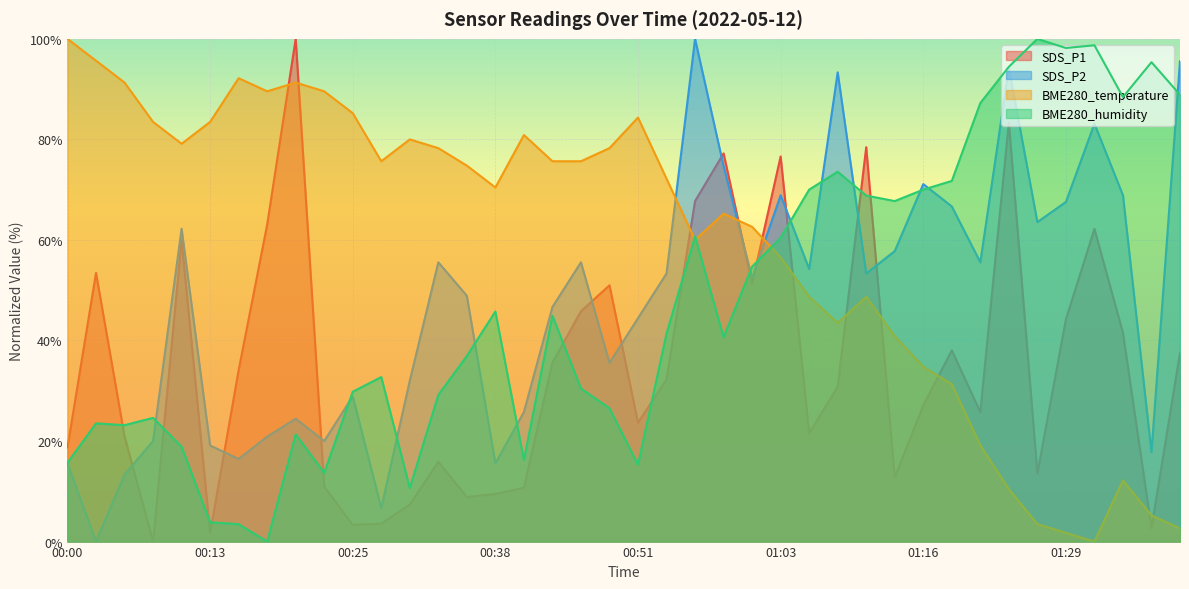

Which series has the largest range (max minus min)?

SDS_P1